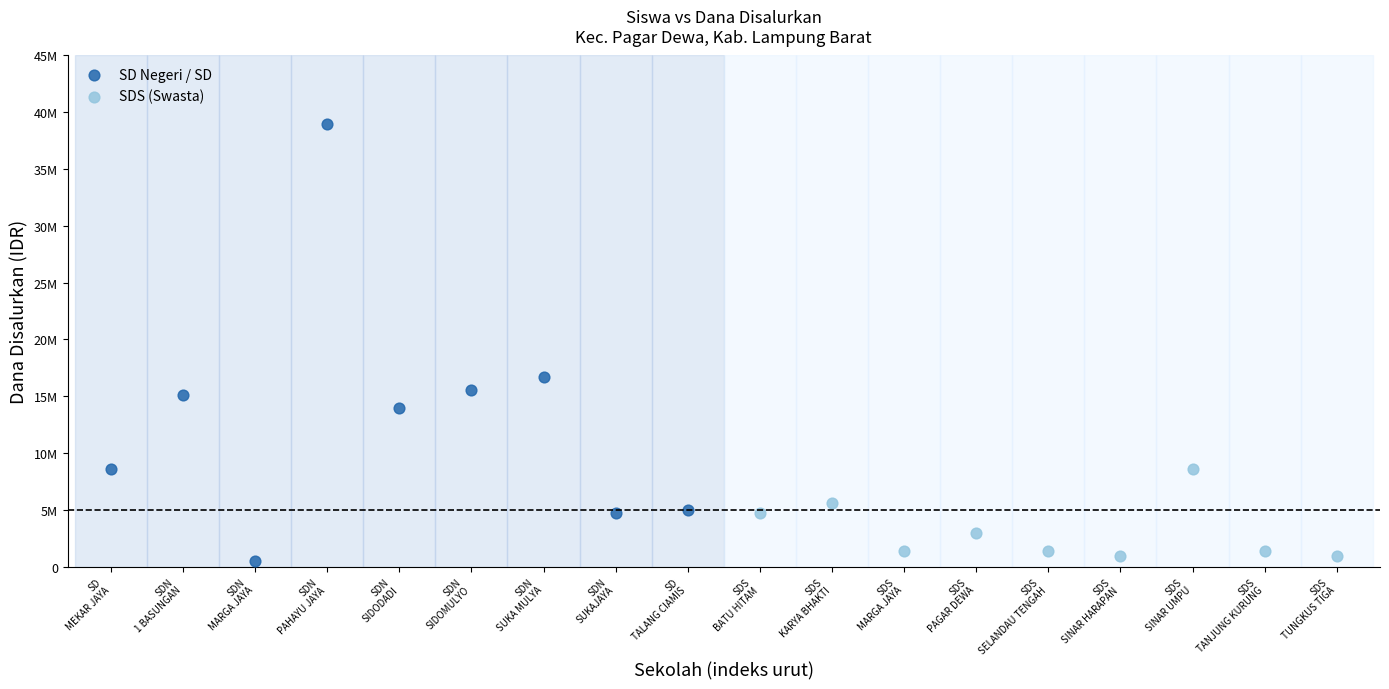

What are all the series names shown in the legend?

SD Negeri / SD, SDS (Swasta)